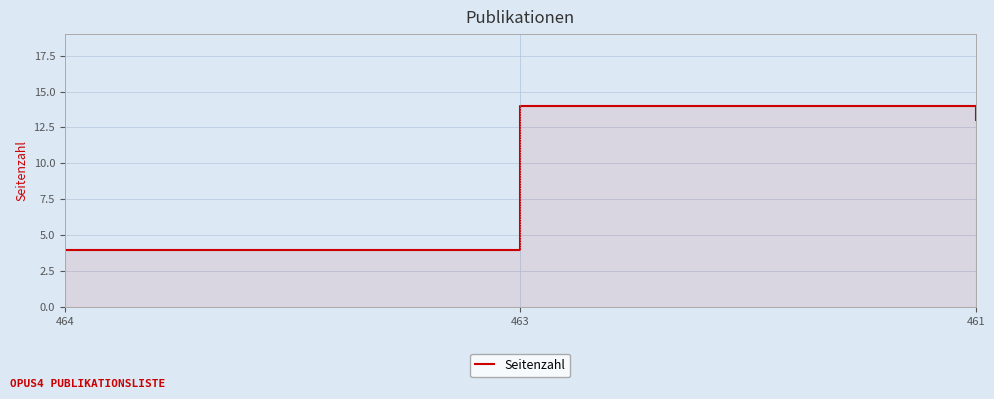

What is the maximum value shown in the chart?

14